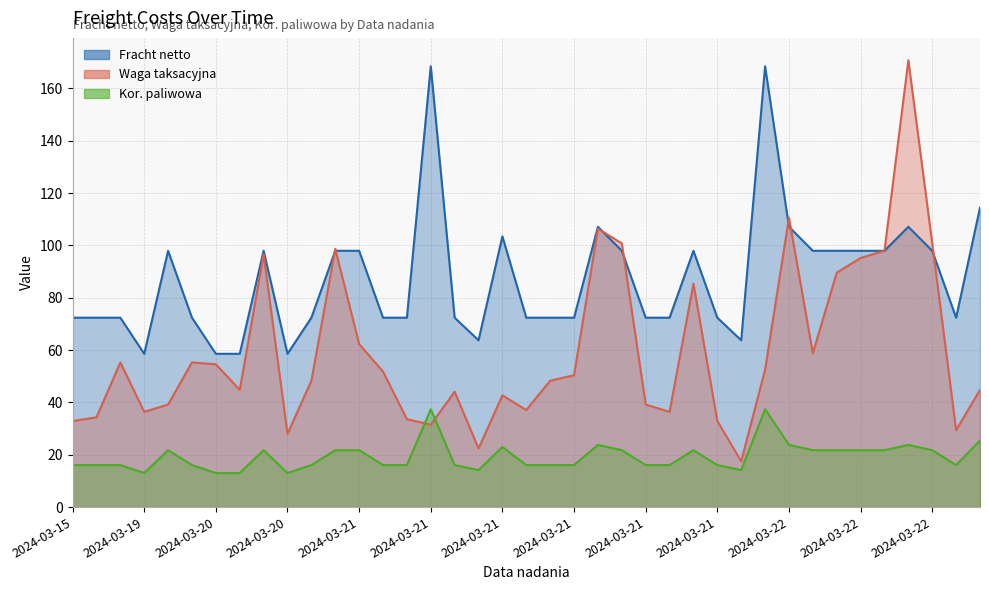

What are all the series names shown in the legend?

Fracht netto, Waga taksacyjna, Kor. paliwowa